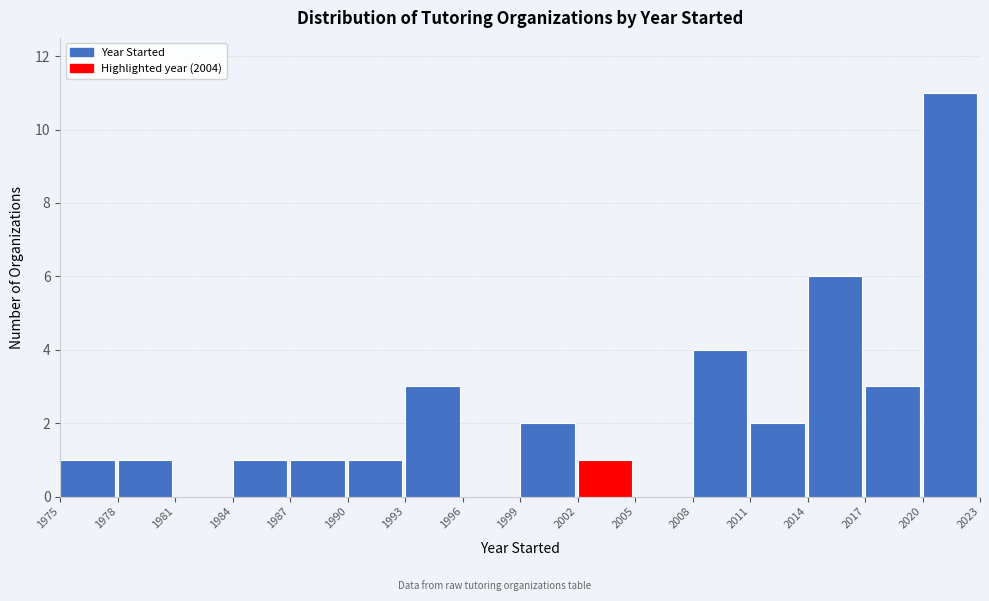

Reading left to right, transcribe this chart: for each bar, give the range it covers on the x-axis and its height. The values are not printed on the chart, so give them approximately, as read against the axis.

1975 to 1978: 1
1978 to 1981: 1
1981 to 1984: 0
1984 to 1987: 1
1987 to 1990: 1
1990 to 1993: 1
1993 to 1996: 3
1996 to 1999: 0
1999 to 2002: 2
2002 to 2005: 1
2005 to 2008: 0
2008 to 2011: 4
2011 to 2014: 2
2014 to 2017: 6
2017 to 2020: 3
2020 to 2023: 11